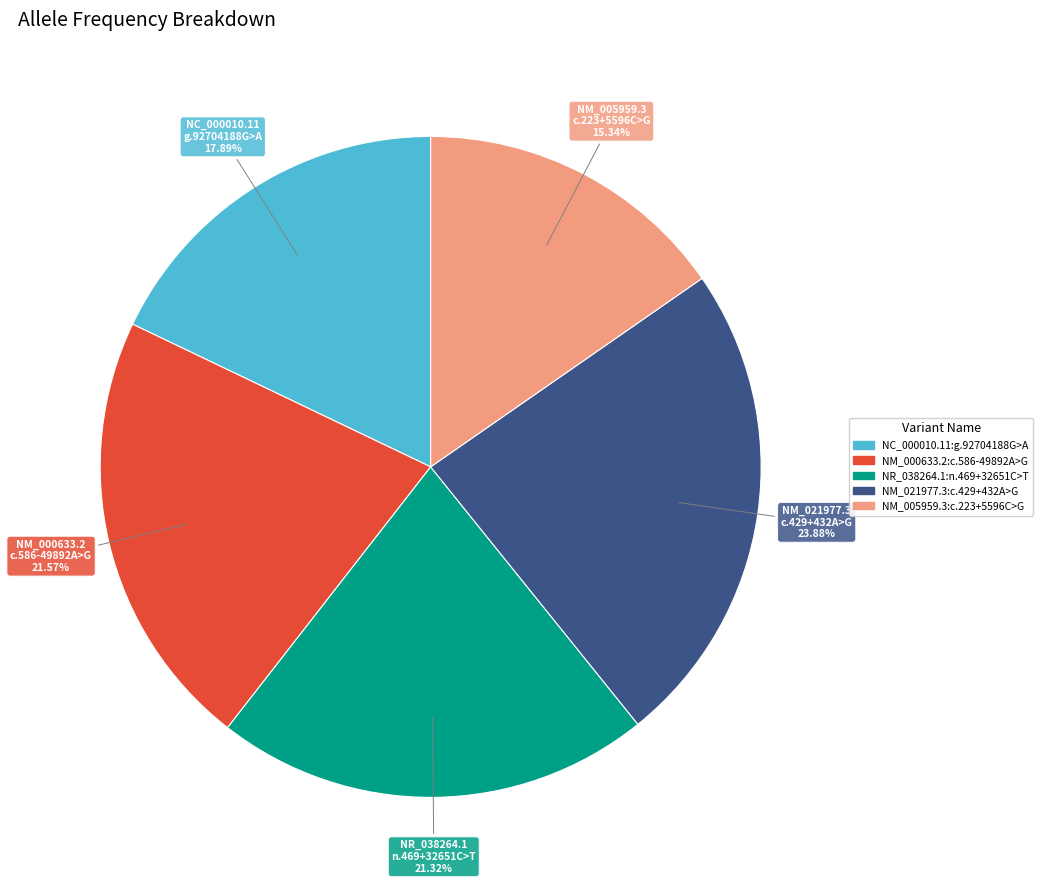

True or false: NM_005959.3:c.223+5596C>G accounts for 15% of the total.

True